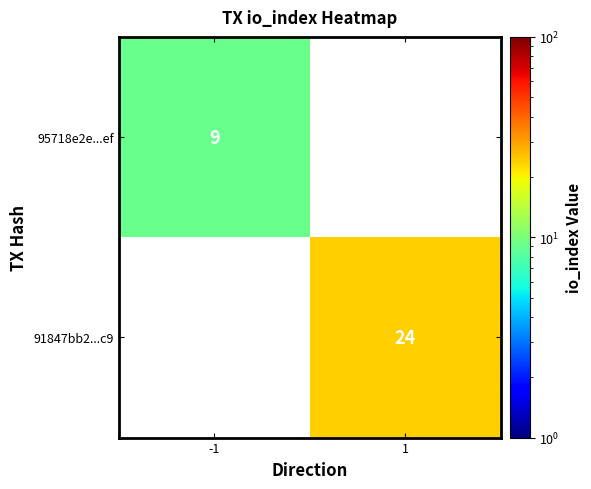

What is the smallest value displayed?

9.0